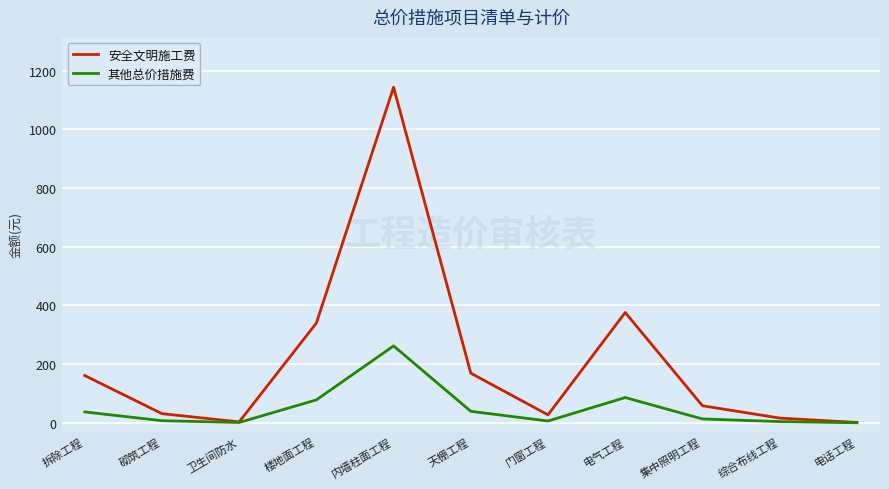

At which category does the chart reach its peak across all series?

内墙柱面工程